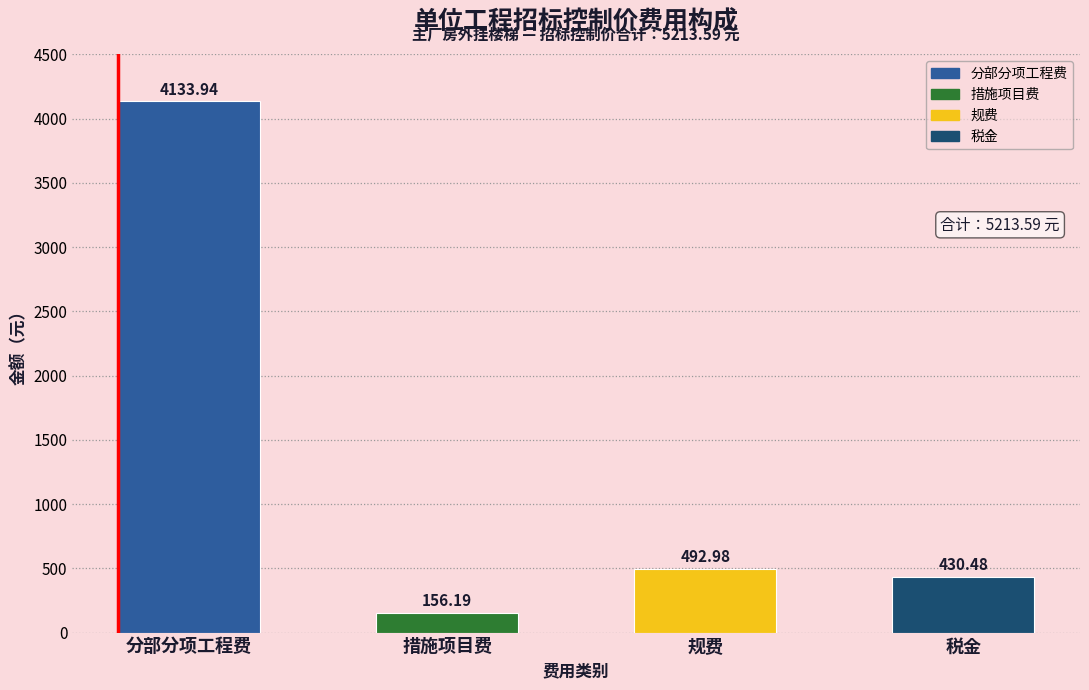

Where is the data nearest to the value 2145?

规费